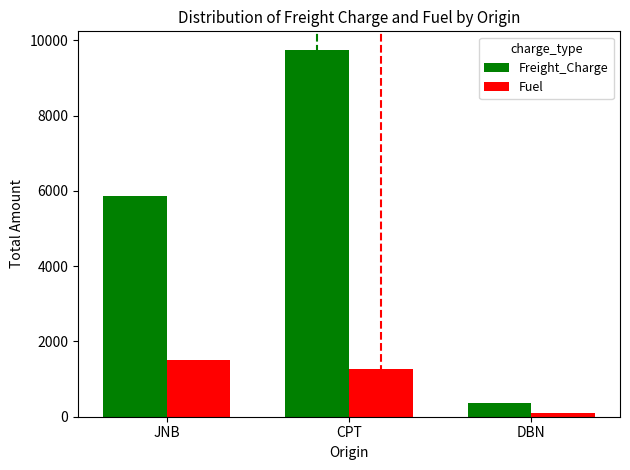

What is the average value of the Fuel series?

948.8